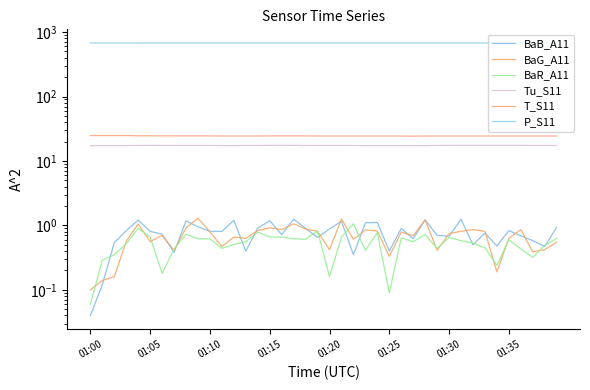

Rank the series by their maximum value, from highest to lowest.

P_S11, T_S11, Tu_S11, BaG_A11, BaB_A11, BaR_A11